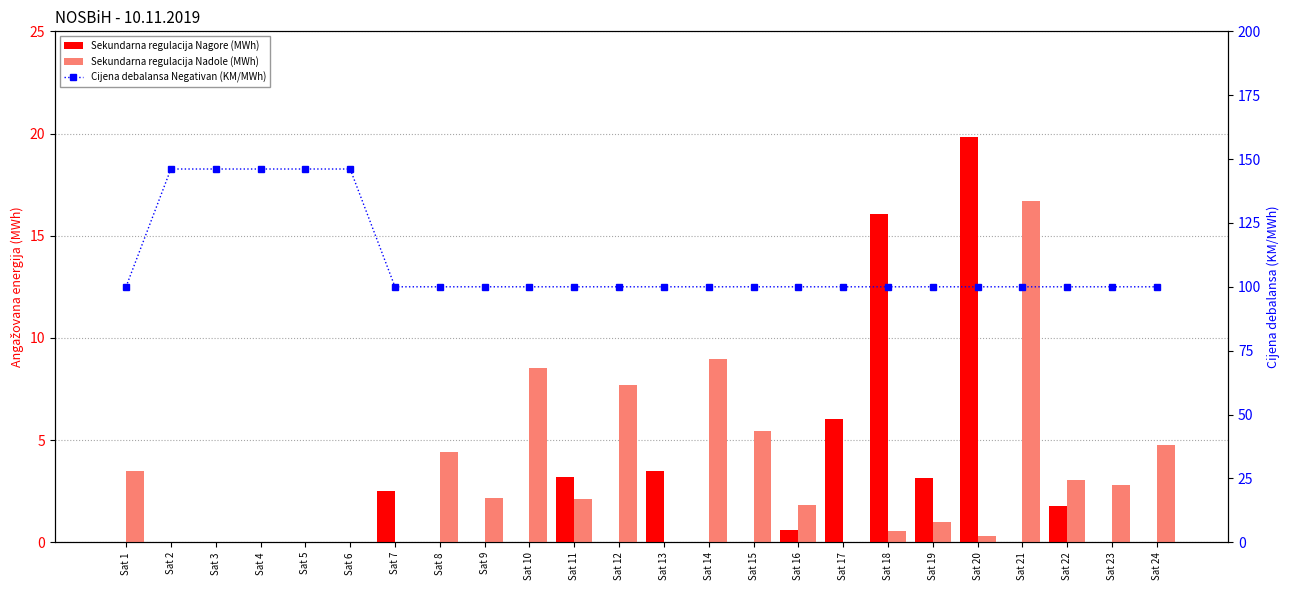

What is the value of the Cijena debalansa Negativan (KM/MWh) bar at the 16th from the left?

100.0